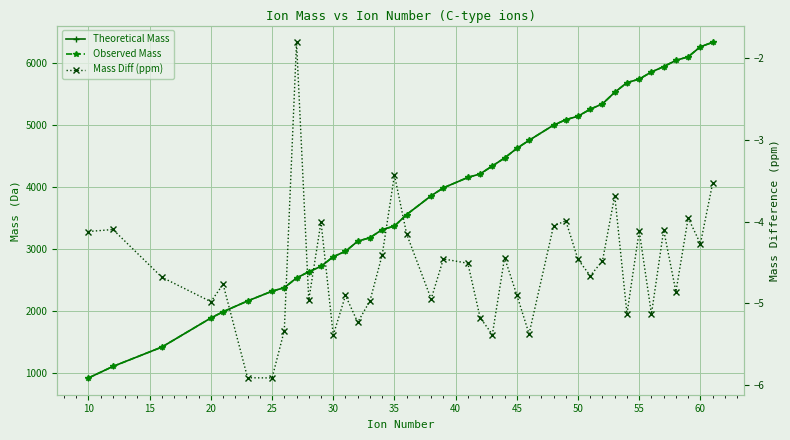

Reading right to left, list all the values displayed in this chart.

Theoretical Mass: 6337.1	6266.1	6103.0	6046.0	5944.9	5857.9	5742.9	5685.9	5529.8	5343.7	5256.6	5143.6	5086.5	4999.5	4753.4	4624.3	4468.2	4339.2	4211.1	4154.1	3986.0	3857.9	3554.7	3368.7	3311.6	3180.6	3123.6	2960.5	2873.5	2717.4	2630.4	2529.3	2373.2	2316.2	2158.1	1984.1	1883.0	1413.7	1100.6	914.5
Observed Mass: 6337.1	6266.0	6103.0	6046.0	5944.9	5857.9	5742.9	5685.8	5529.7	5343.6	5256.6	5143.5	5086.5	4999.5	4753.3	4624.3	4468.2	4339.2	4211.1	4154.0	3986.0	3857.9	3554.7	3368.7	3311.6	3180.6	3123.6	2960.5	2873.5	2717.4	2630.3	2529.3	2373.2	2316.2	2158.1	1984.1	1883.0	1413.7	1100.6	914.5
Mass Diff (ppm): -3.5	-4.3	-4.0	-4.9	-4.1	-5.1	-4.1	-5.1	-3.7	-4.5	-4.7	-4.5	-4.0	-4.1	-5.4	-4.9	-4.4	-5.4	-5.2	-4.5	-4.5	-4.9	-4.2	-3.4	-4.4	-5.0	-5.2	-4.9	-5.4	-4.0	-5.0	-1.8	-5.3	-5.9	-5.9	-4.8	-5.0	-4.7	-4.1	-4.1